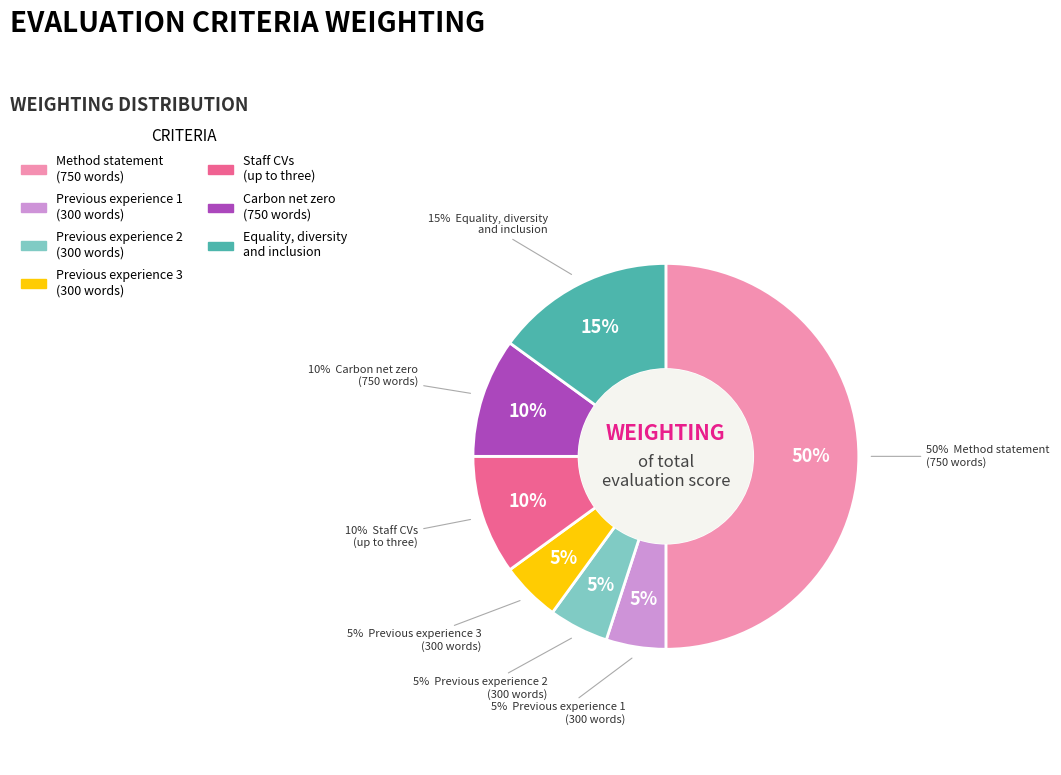

Count the number of slices in the pie.

7